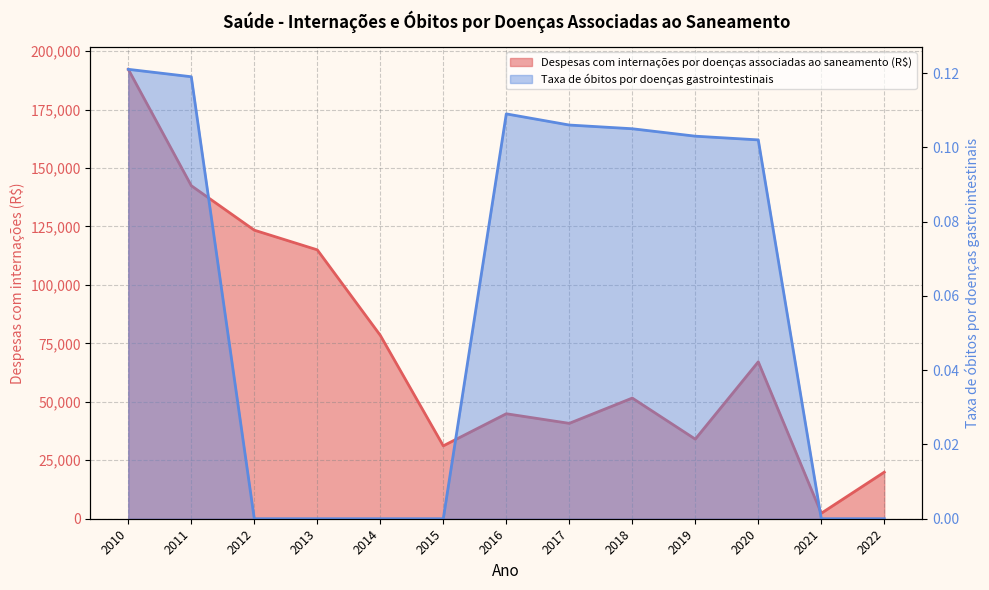

What is the value of the Taxa de óbitos por doenças gastrointestinais point at the 11th from the left?

0.1